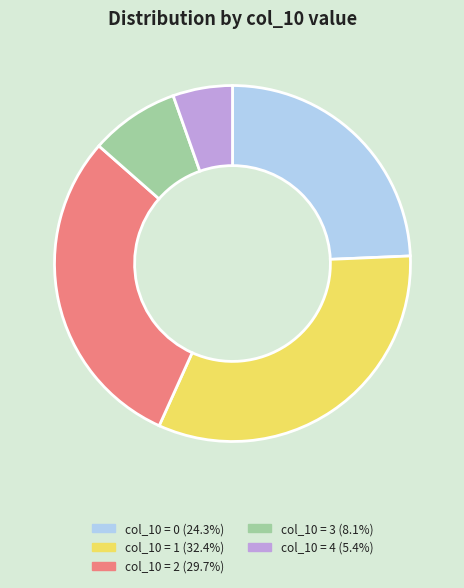

Does any single category account for the majority?

No